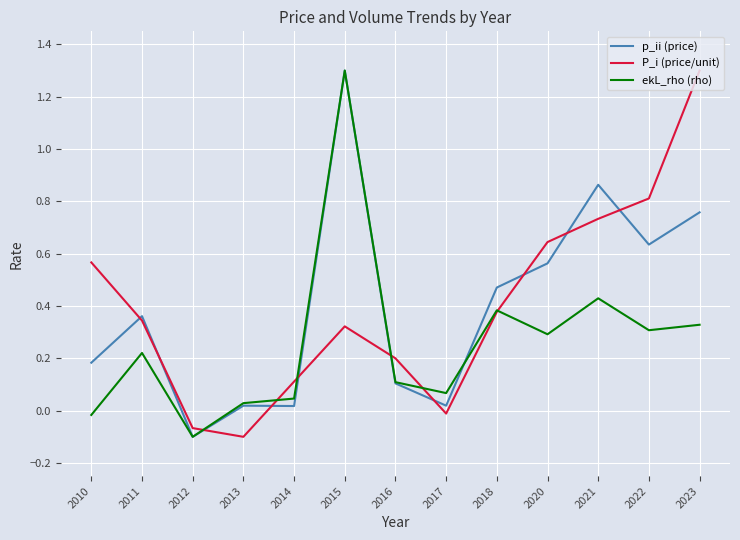

What is the maximum value for p_ii (price)?

1.3